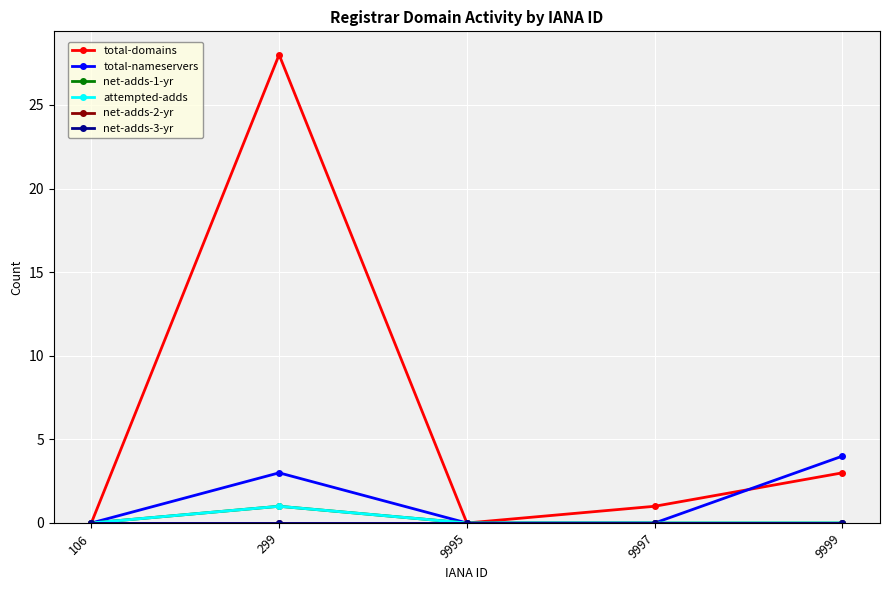

Does the chart have visible grid lines?

Yes